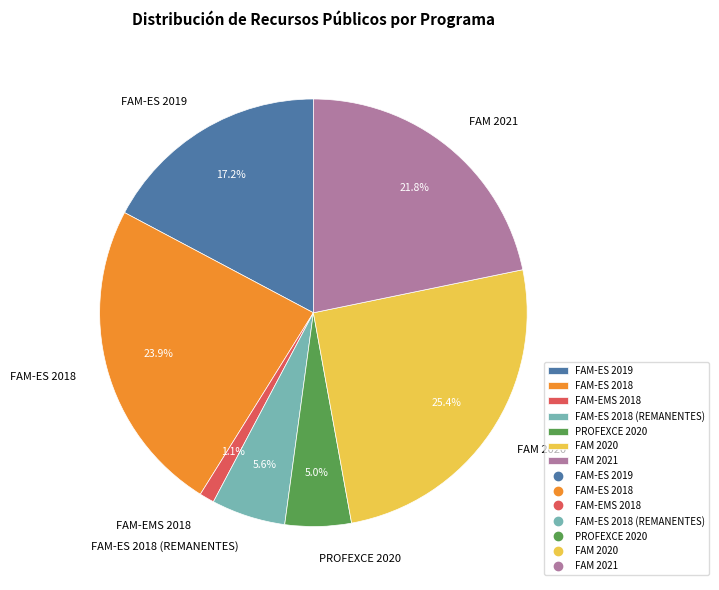

What is the ratio of the value at FAM-ES 2018 (REMANENTES) to the value at PROFEXCE 2020?

1.1